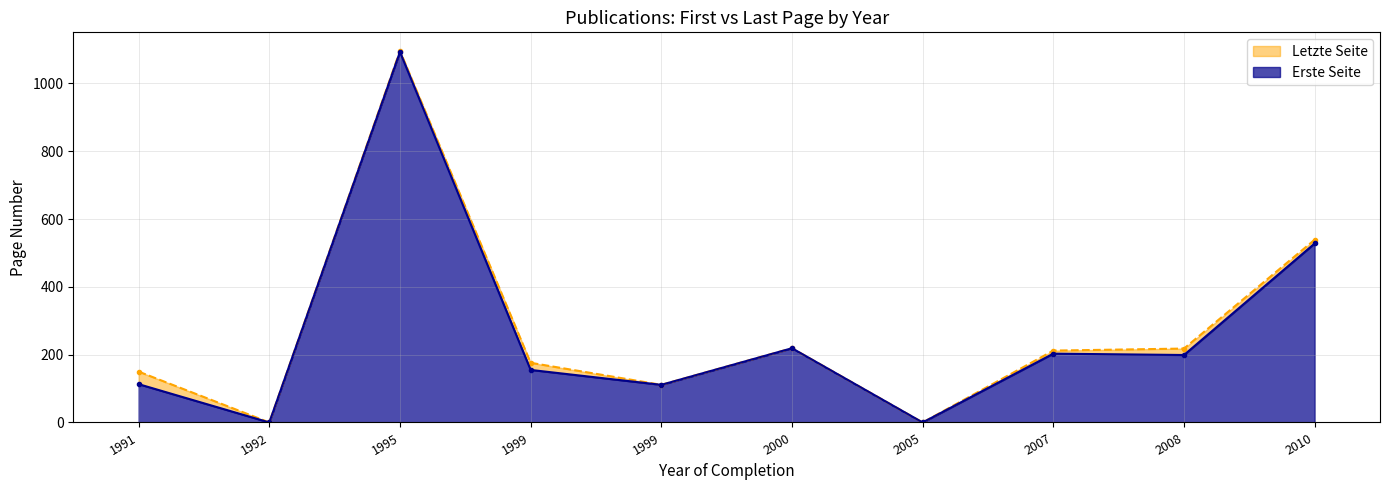

Which category has the highest value across all series?

1995